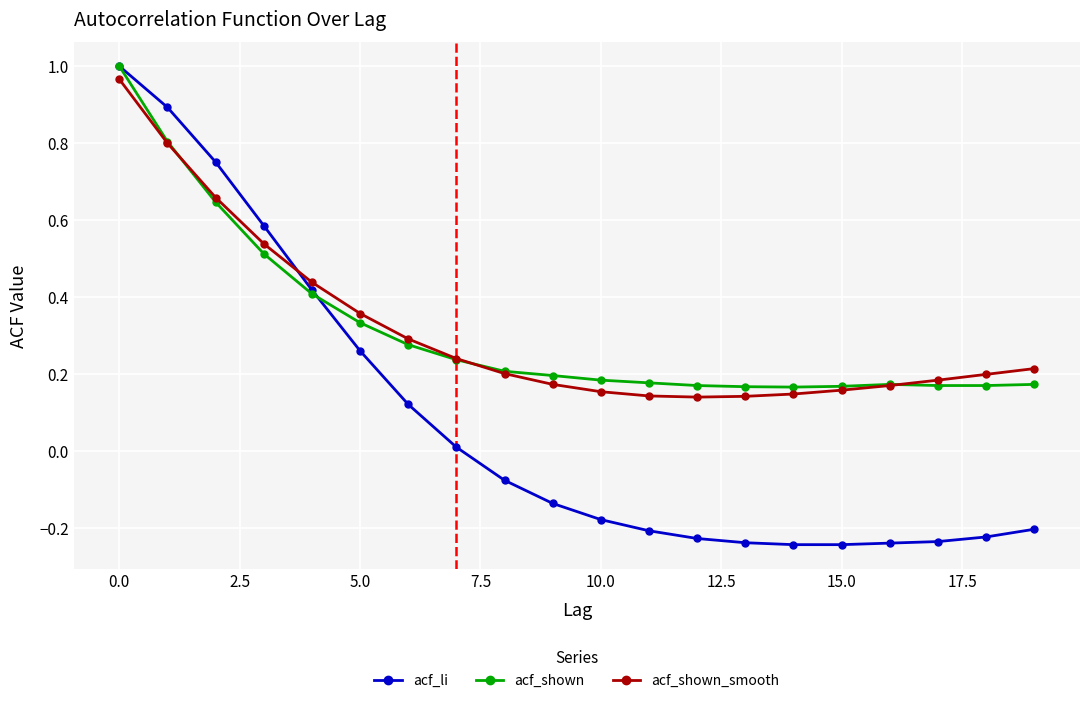

Which series has the widest spread of values?

acf_li